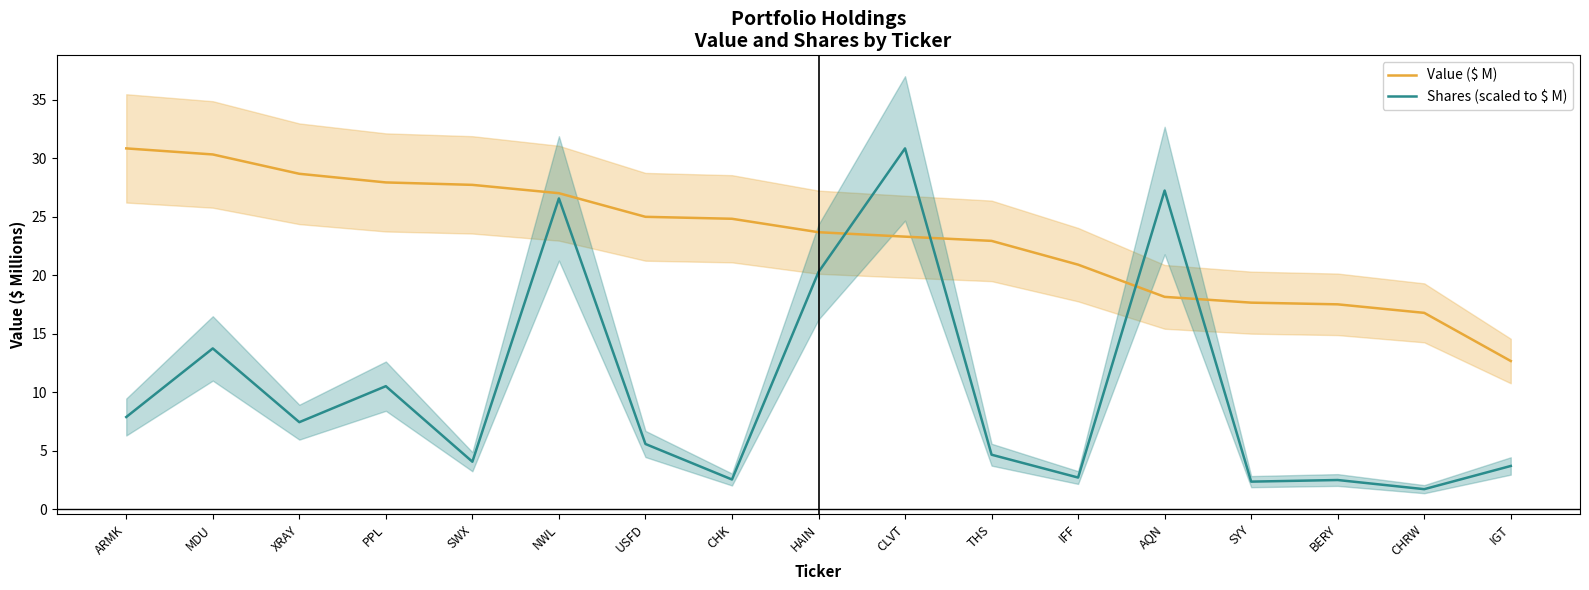

What is the difference between the second highest and minimum values in the Shares (scaled to $ M) series?

25.5